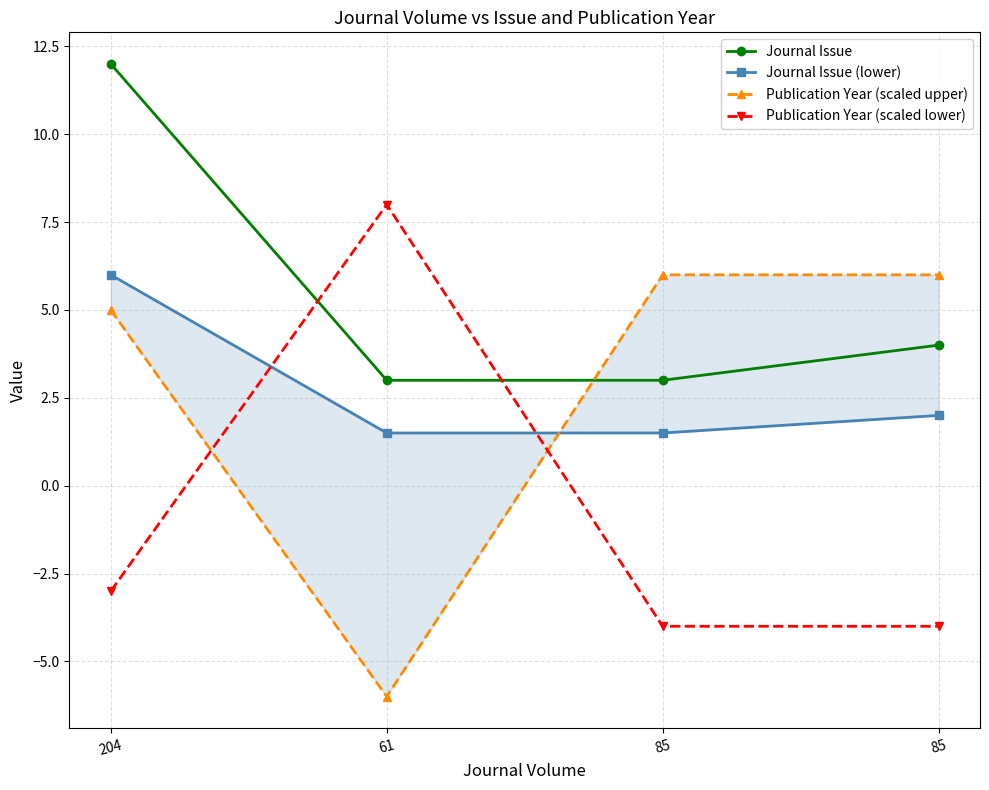

What is the difference between the maximum and minimum values in the Publication Year (scaled lower) series?

12